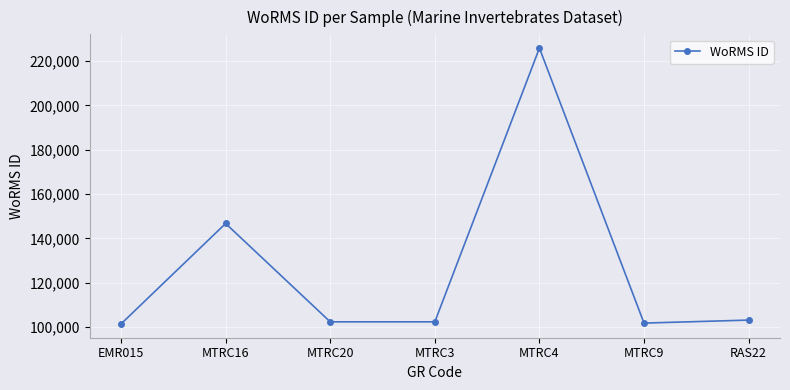

True or false: the data shows 180243 at EMR015.

False